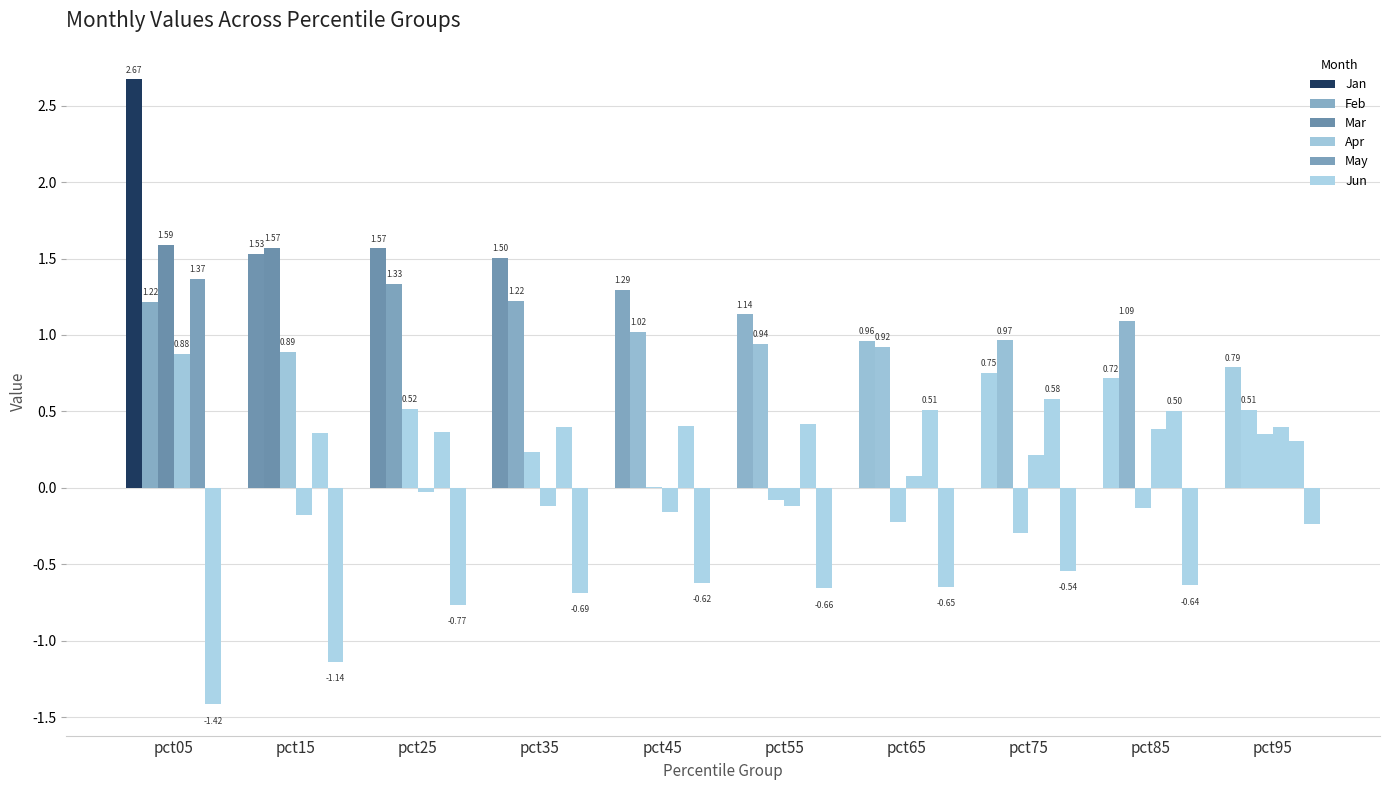

Is the value of Mar at pct35 greater than the value of Jan at pct65?

No